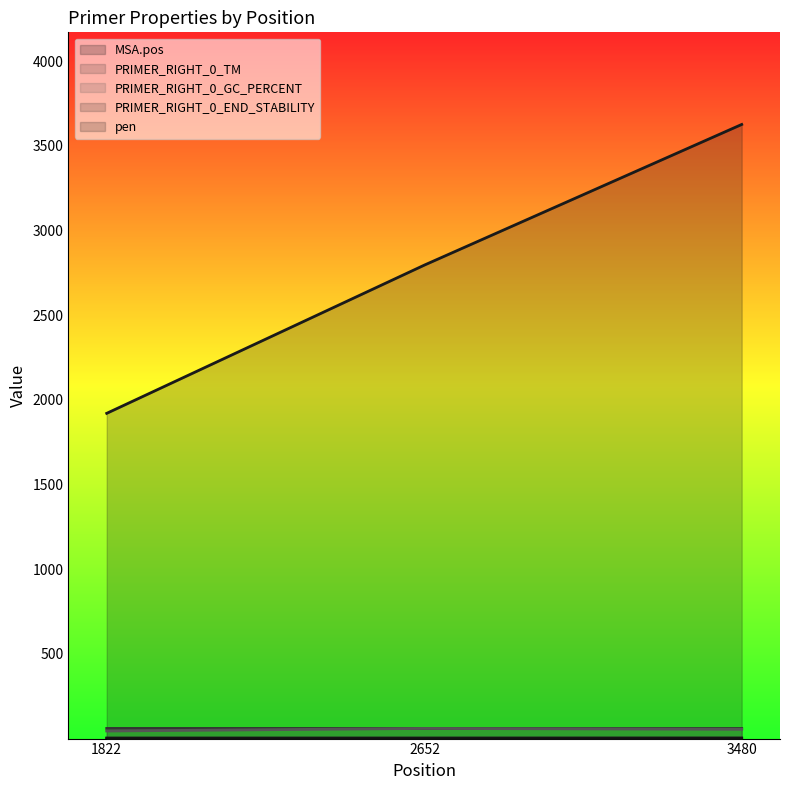

How many distinct data groups are displayed?

5